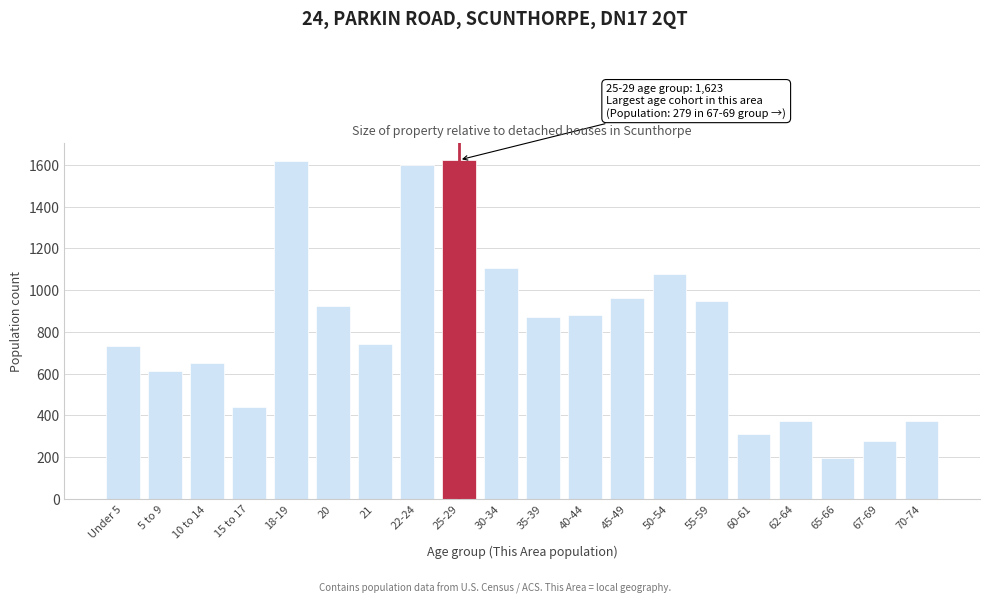

Approximately how many times larger is the value at 18-19 compared to 25-29?

1.0